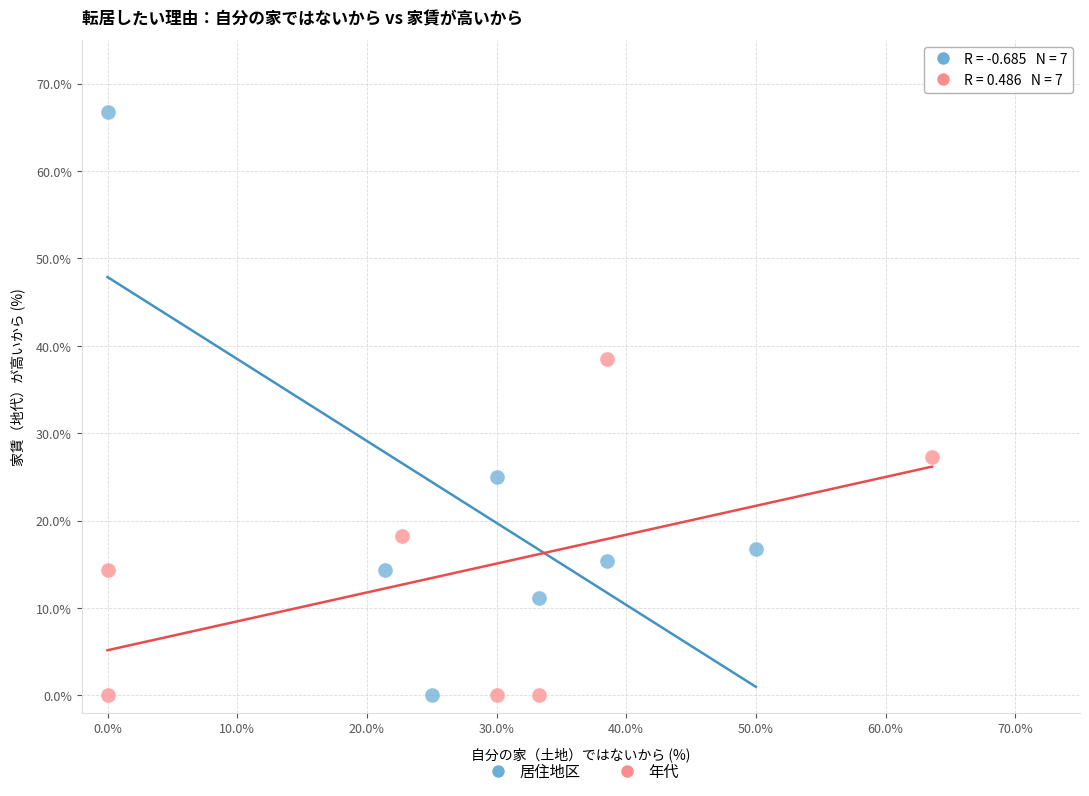

Which series has the largest Y range (max minus min)?

居住地区